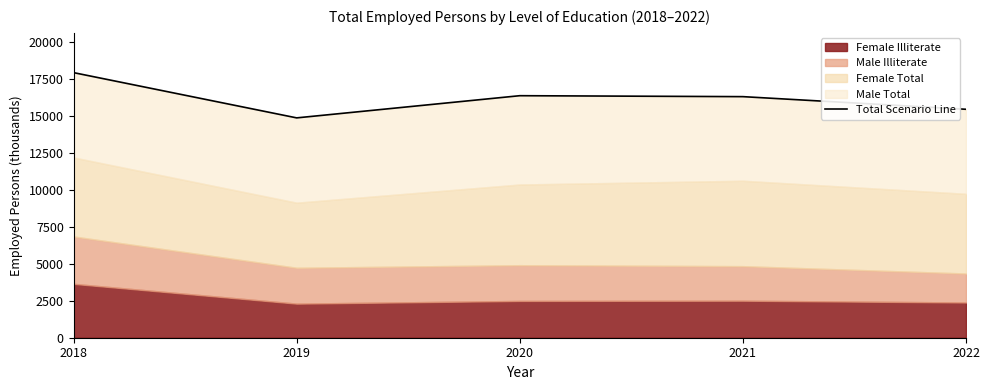

How many lines are shown in the chart?

1